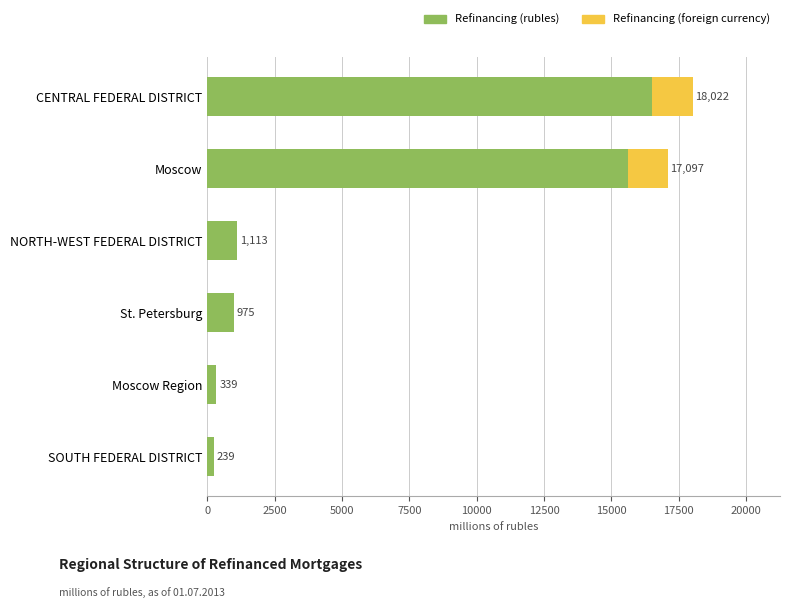

What is the total value across all series at CENTRAL FEDERAL DISTRICT?

18022